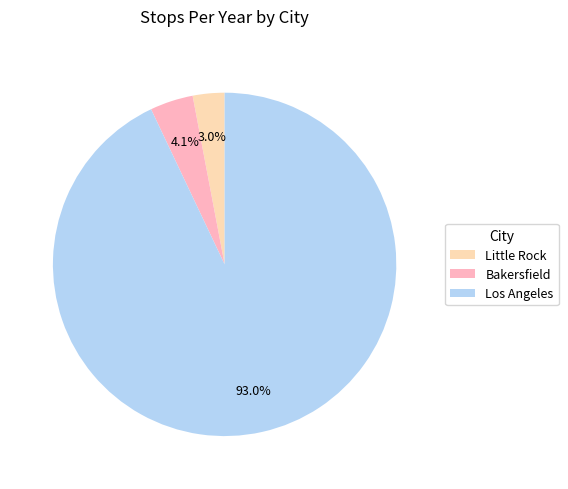

Approximately how many times larger is the value at Little Rock compared to Bakersfield?

0.7